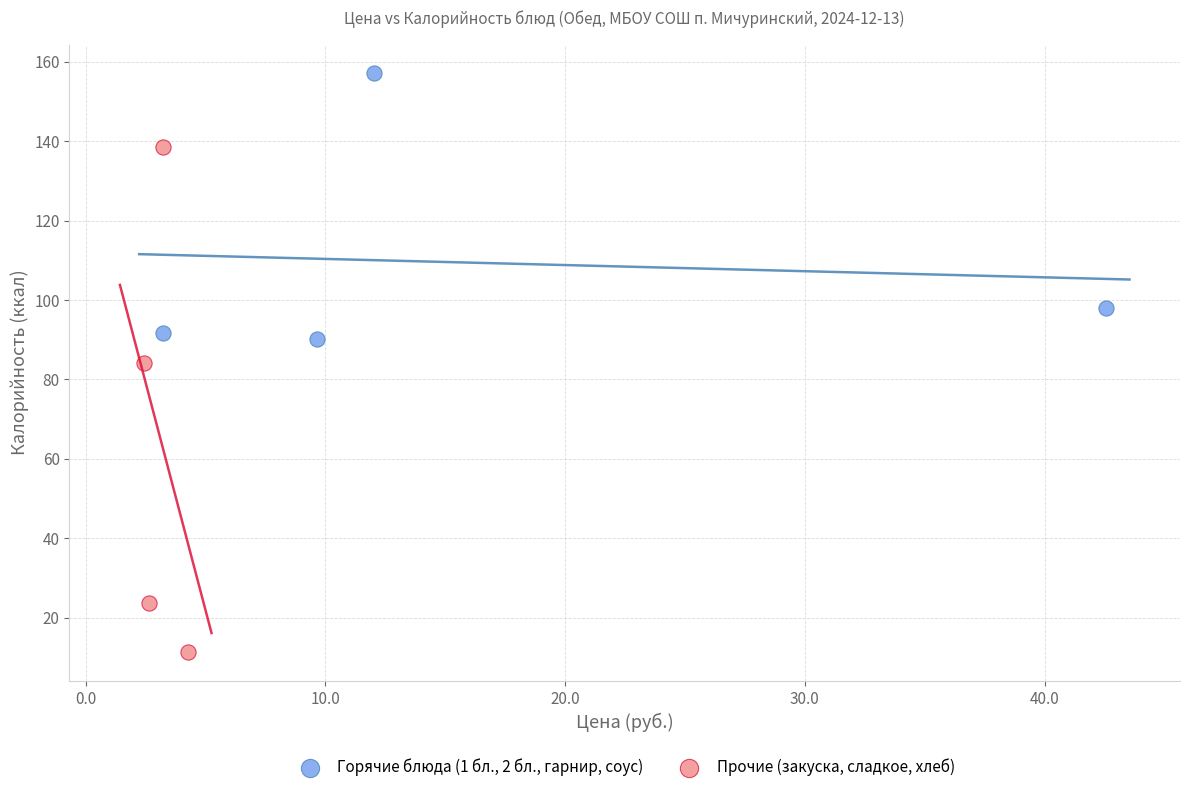

Which series has the widest spread of Y values?

Прочие (закуска, сладкое, хлеб)